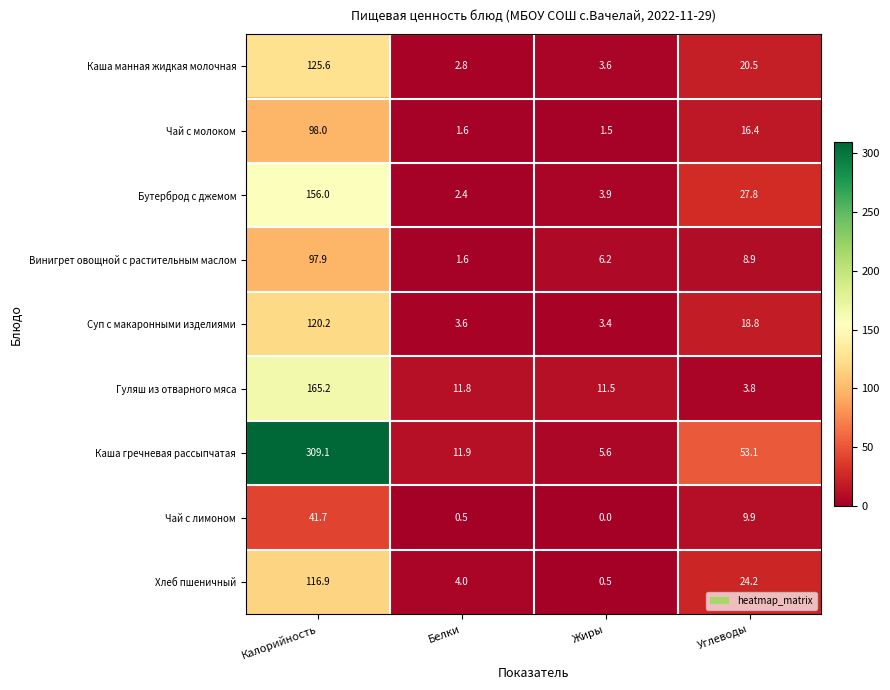

What is the sum of all Каша манная жидкая молочная values?

152.5